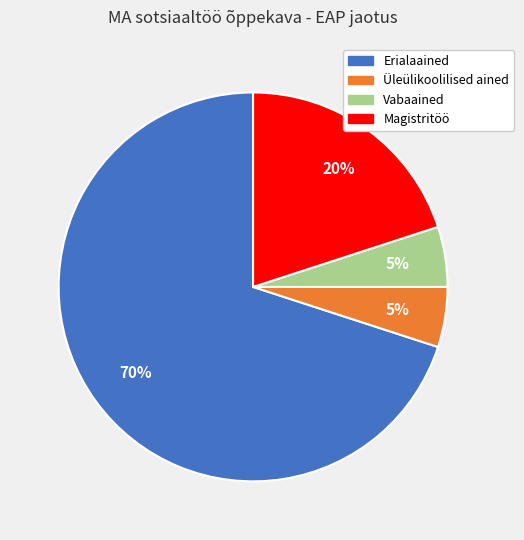

Which category has the biggest portion of the pie?

Erialaained